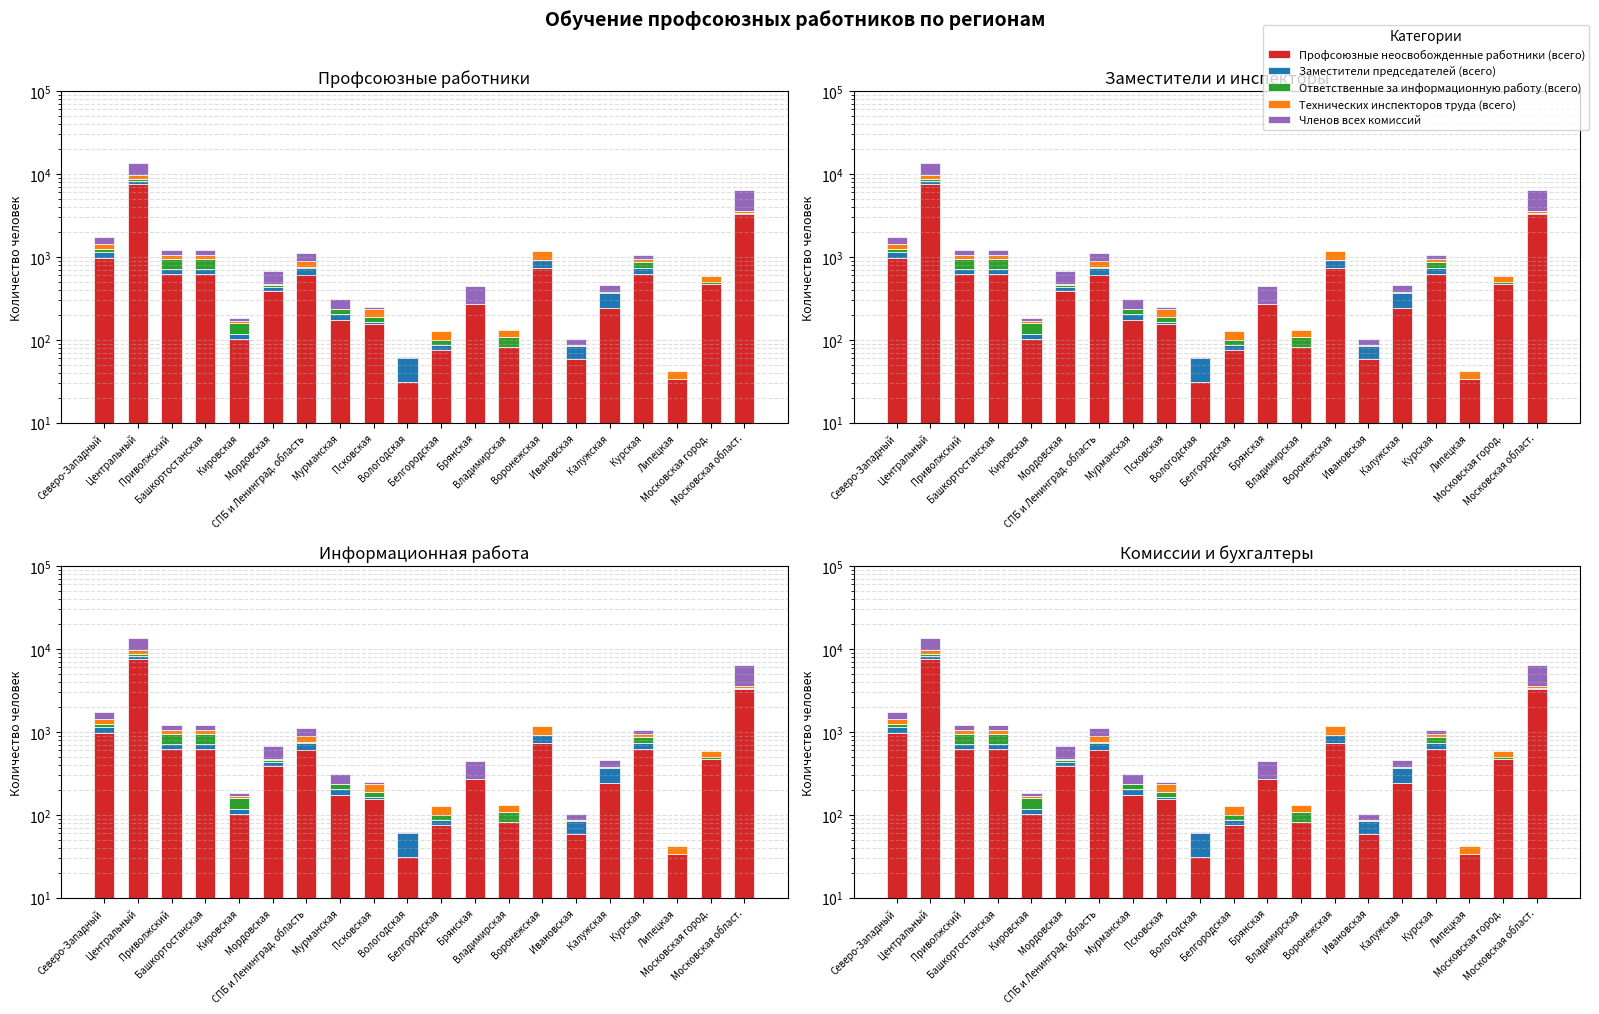

Between Центральный and Псковская, which is larger?

Центральный